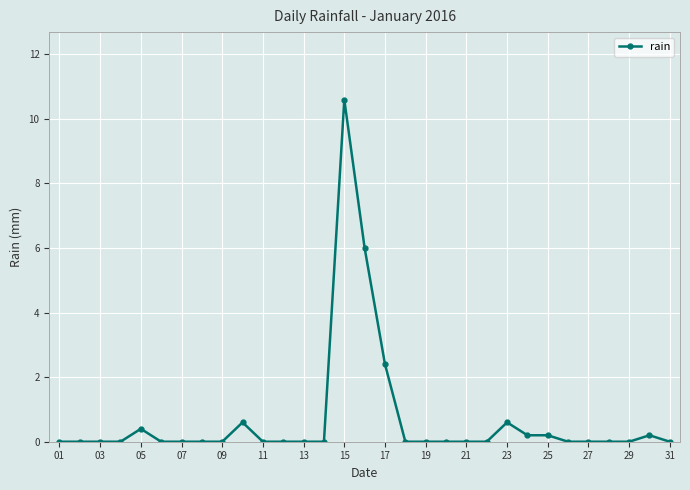

What is the greatest value displayed?

10.6